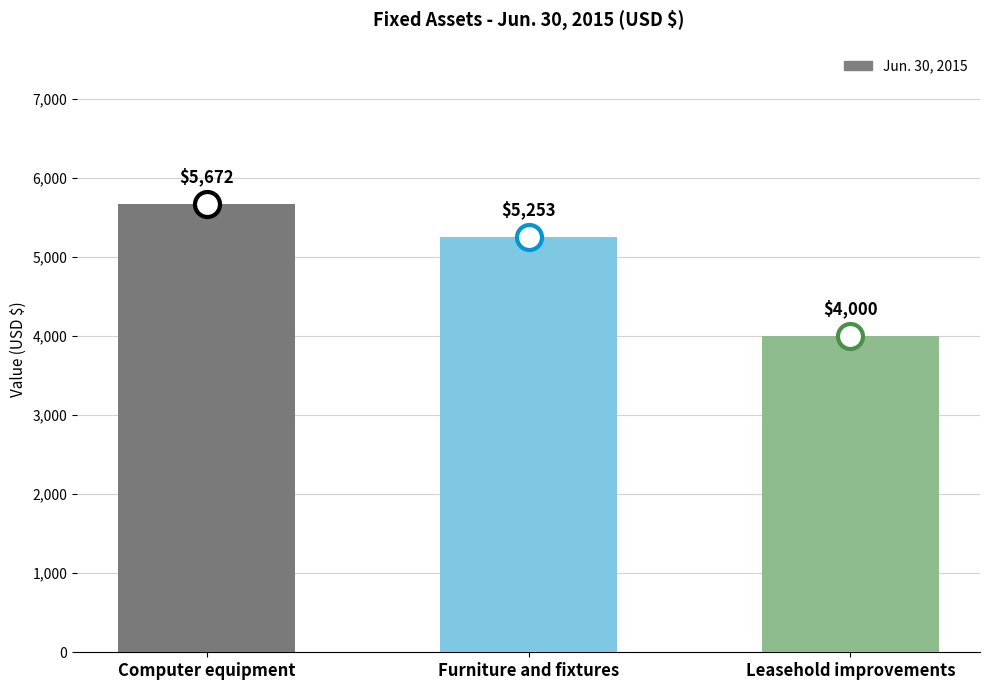

Reading left to right, extract all data points from this chart.

5672	5253	4000